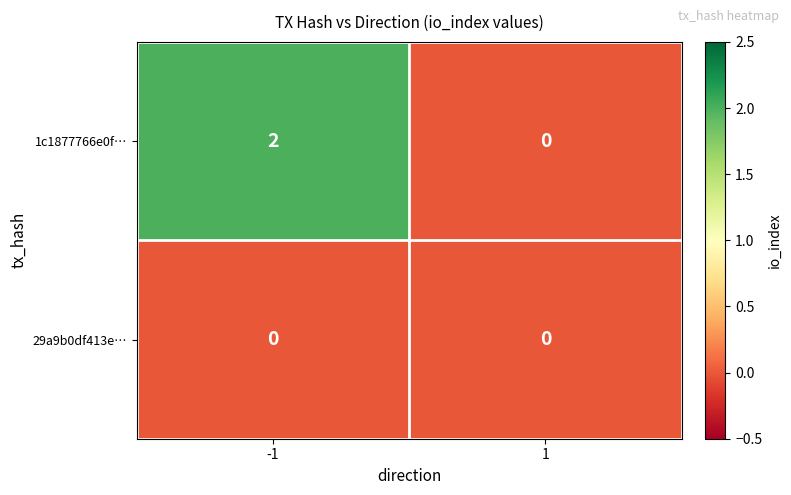

Between -1 and 1, which series saw the biggest shift?

1c1877766e0f…